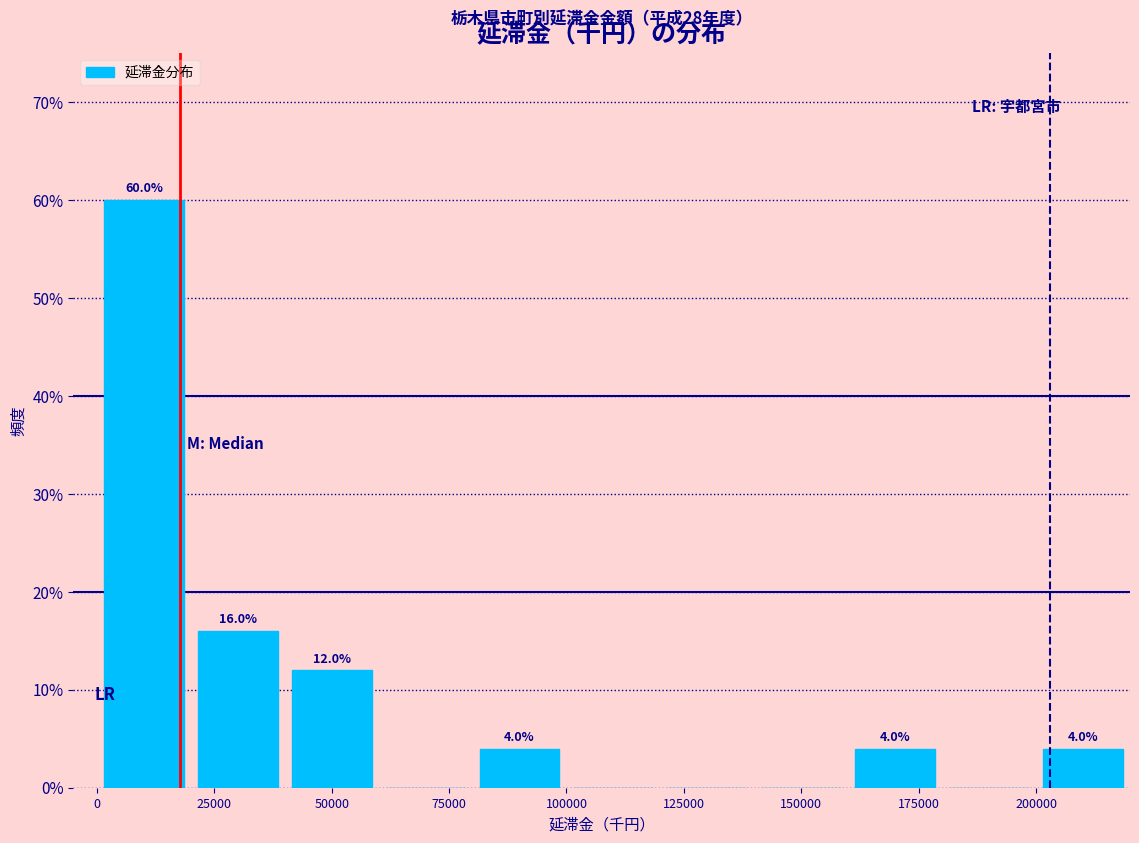

Which range on the x-axis has the tallest bar?

0 to 20000